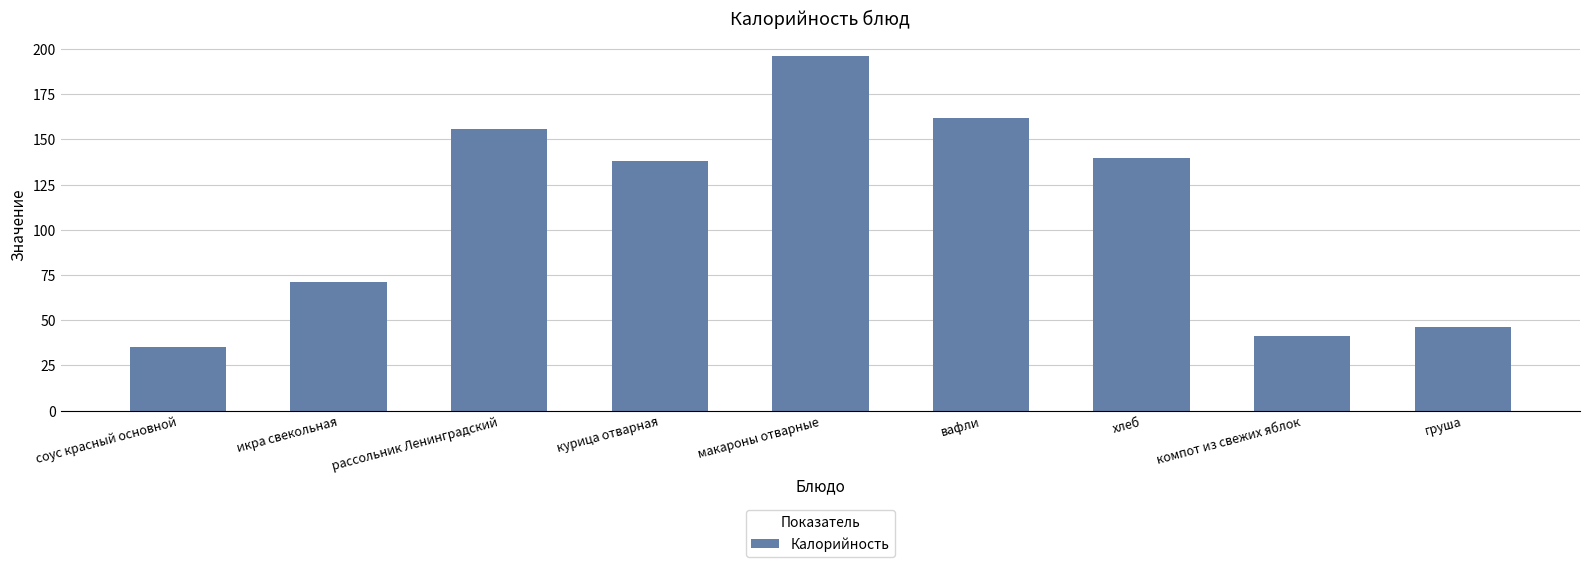

What is the approximate value at компот из свежих яблок?

41.0